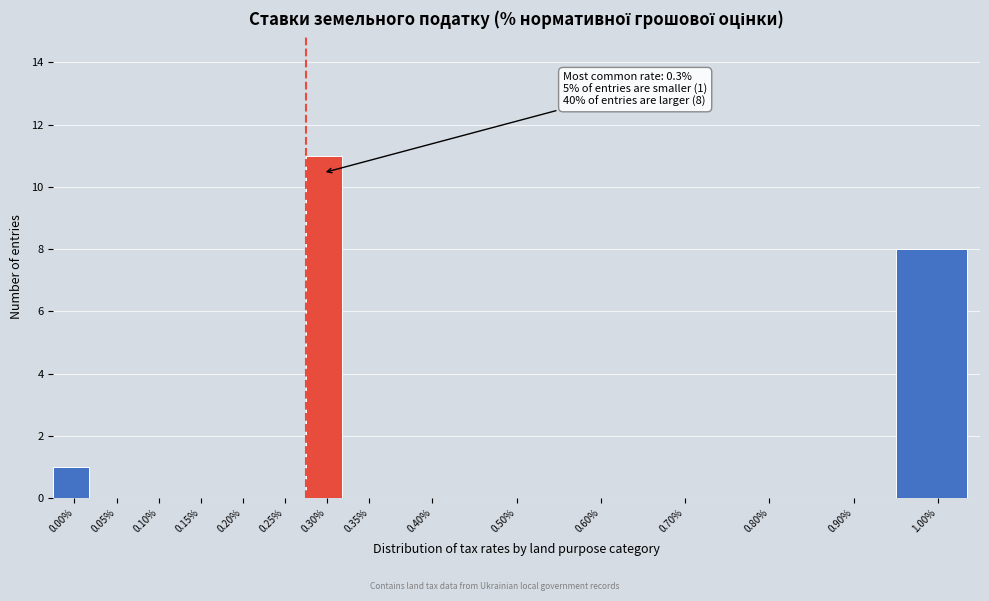

Reading left to right, what are all the values shown in this chart?

0.00%=1	0.05%=0	0.10%=0	0.15%=0	0.20%=0	0.25%=0	0.30%=11	0.35%=0	0.40%=0	0.50%=0	0.60%=0	0.70%=0	0.80%=0	0.90%=0	1.00%=8